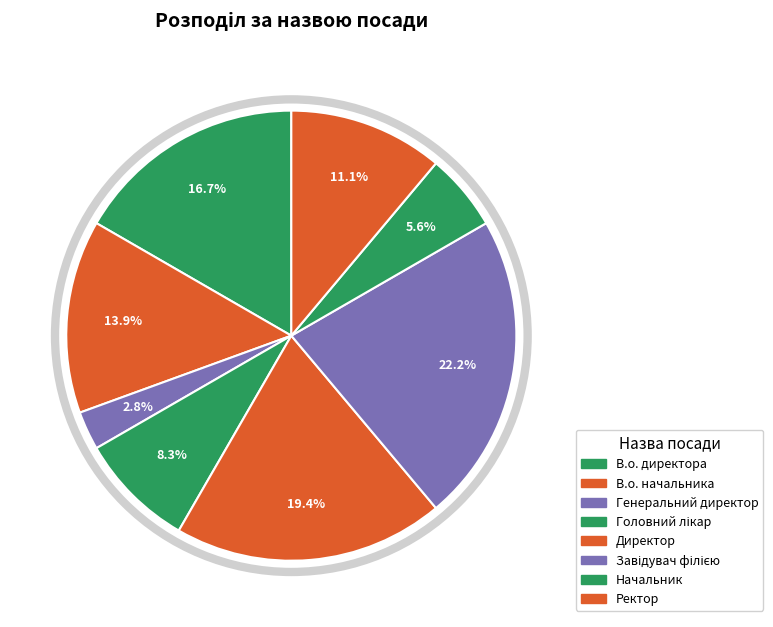

What is the change in value from В.о. директора to Ректор?

-2